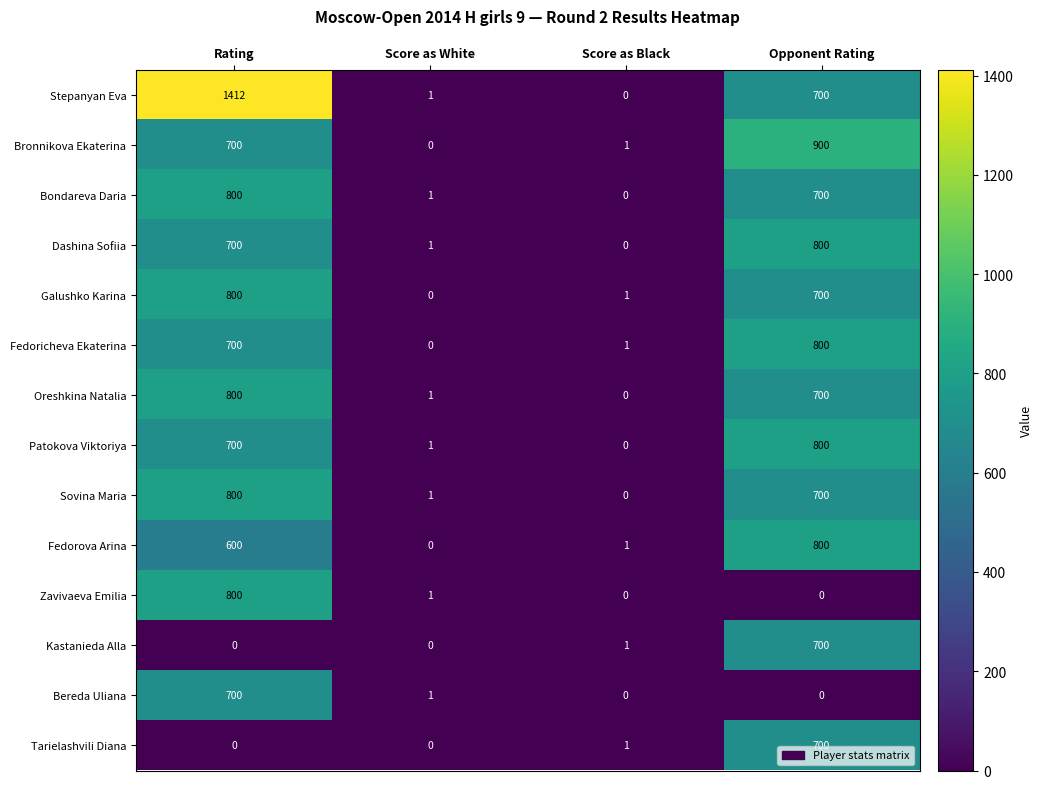

What is the greatest value displayed?

1412